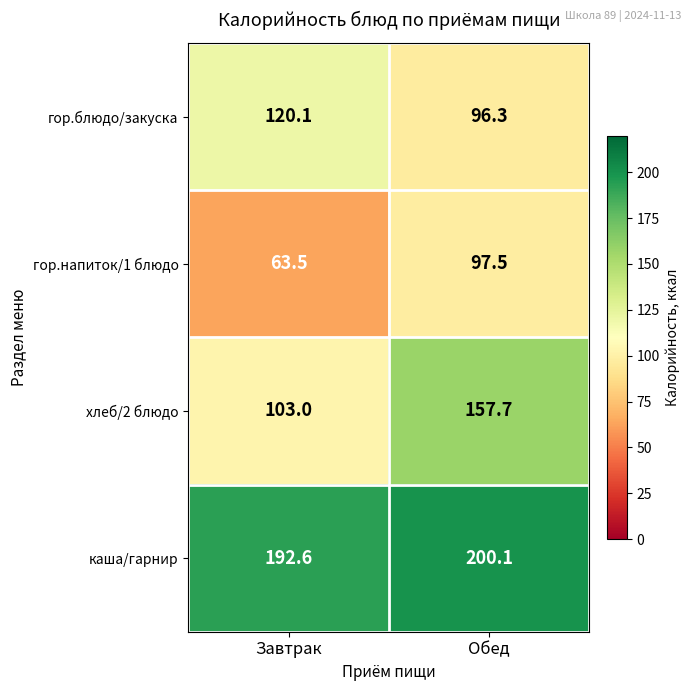

Is it true that гор.блюдо/закуска equals 43.2 at Обед?

False